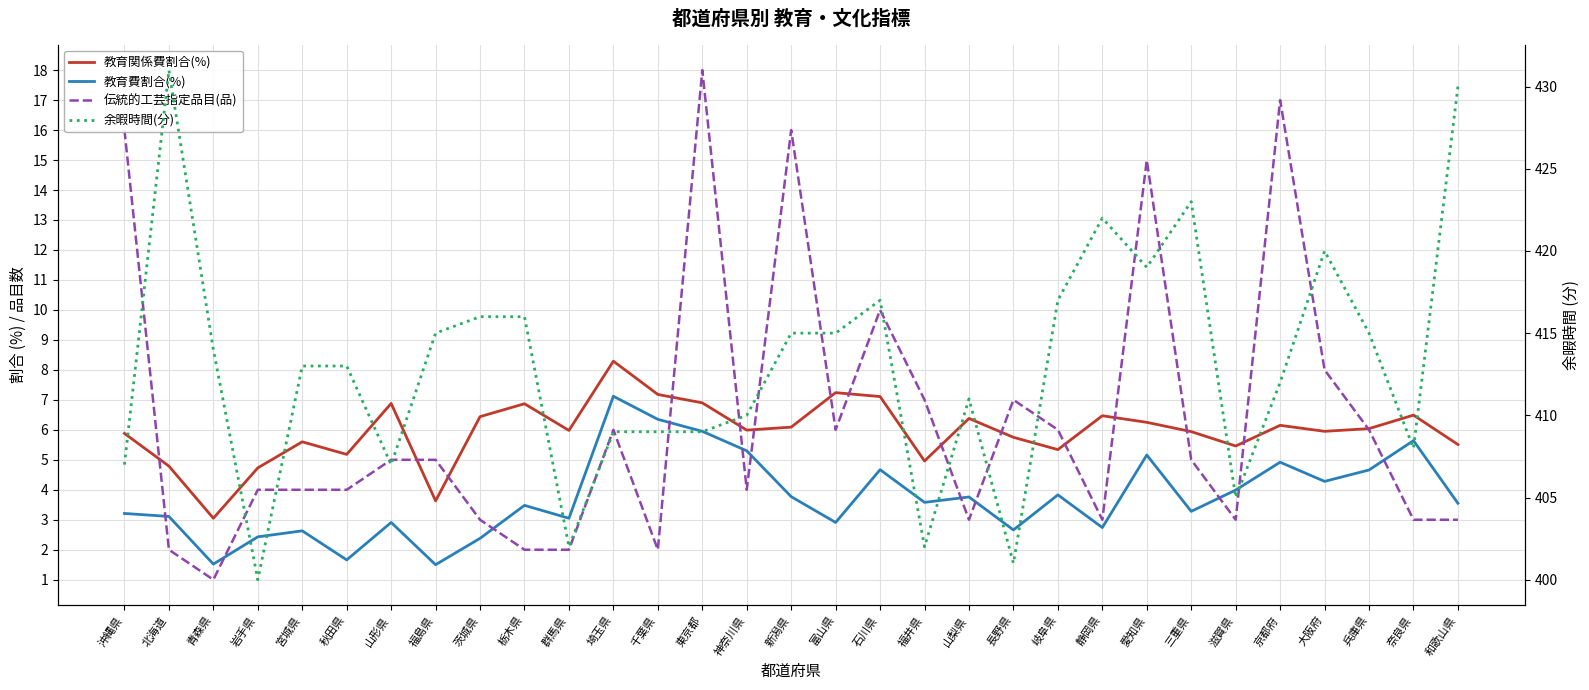

Reading left to right, extract all data points from this chart.

教育関係費割合(%): 沖縄県=5.9	北海道=4.8	青森県=3.0	岩手県=4.7	宮城県=5.6	秋田県=5.2	山形県=6.9	福島県=3.6	茨城県=6.4	栃木県=6.9	群馬県=6.0	埼玉県=8.3	千葉県=7.2	東京都=6.9	神奈川県=6.0	新潟県=6.1	富山県=7.2	石川県=7.1	福井県=5.0	山梨県=6.4	長野県=5.8	岐阜県=5.3	静岡県=6.5	愛知県=6.2	三重県=5.9	滋賀県=5.5	京都府=6.2	大阪府=6.0	兵庫県=6.0	奈良県=6.5	和歌山県=5.5
教育費割合(%): 沖縄県=3.2	北海道=3.1	青森県=1.5	岩手県=2.4	宮城県=2.6	秋田県=1.7	山形県=2.9	福島県=1.5	茨城県=2.4	栃木県=3.5	群馬県=3.0	埼玉県=7.1	千葉県=6.3	東京都=6.0	神奈川県=5.3	新潟県=3.8	富山県=2.9	石川県=4.7	福井県=3.6	山梨県=3.8	長野県=2.7	岐阜県=3.8	静岡県=2.7	愛知県=5.2	三重県=3.3	滋賀県=4.0	京都府=4.9	大阪府=4.3	兵庫県=4.7	奈良県=5.6	和歌山県=3.5
伝統的工芸指定品目(品): 沖縄県=16.0	北海道=2.0	青森県=1.0	岩手県=4.0	宮城県=4.0	秋田県=4.0	山形県=5.0	福島県=5.0	茨城県=3.0	栃木県=2.0	群馬県=2.0	埼玉県=6.0	千葉県=2.0	東京都=18.0	神奈川県=4.0	新潟県=16.0	富山県=6.0	石川県=10.0	福井県=7.0	山梨県=3.0	長野県=7.0	岐阜県=6.0	静岡県=3.0	愛知県=15.0	三重県=5.0	滋賀県=3.0	京都府=17.0	大阪府=8.0	兵庫県=6.0	奈良県=3.0	和歌山県=3.0
余暇時間(分): 沖縄県=407.0	北海道=431.0	青森県=414.0	岩手県=400.0	宮城県=413.0	秋田県=413.0	山形県=407.0	福島県=415.0	茨城県=416.0	栃木県=416.0	群馬県=402.0	埼玉県=409.0	千葉県=409.0	東京都=409.0	神奈川県=410.0	新潟県=415.0	富山県=415.0	石川県=417.0	福井県=402.0	山梨県=411.0	長野県=401.0	岐阜県=417.0	静岡県=422.0	愛知県=419.0	三重県=423.0	滋賀県=405.0	京都府=412.0	大阪府=420.0	兵庫県=415.0	奈良県=408.0	和歌山県=430.0